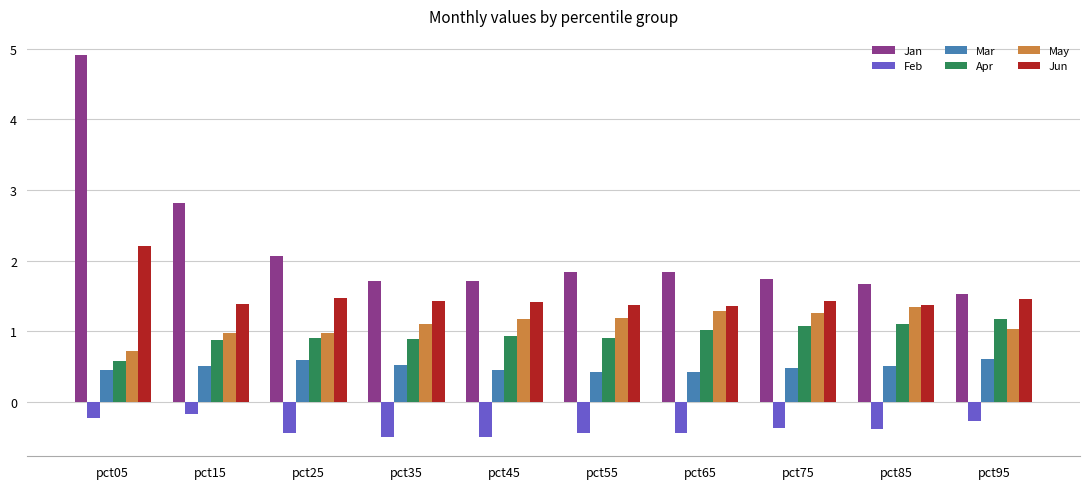

What is the maximum value for Jan?

4.9